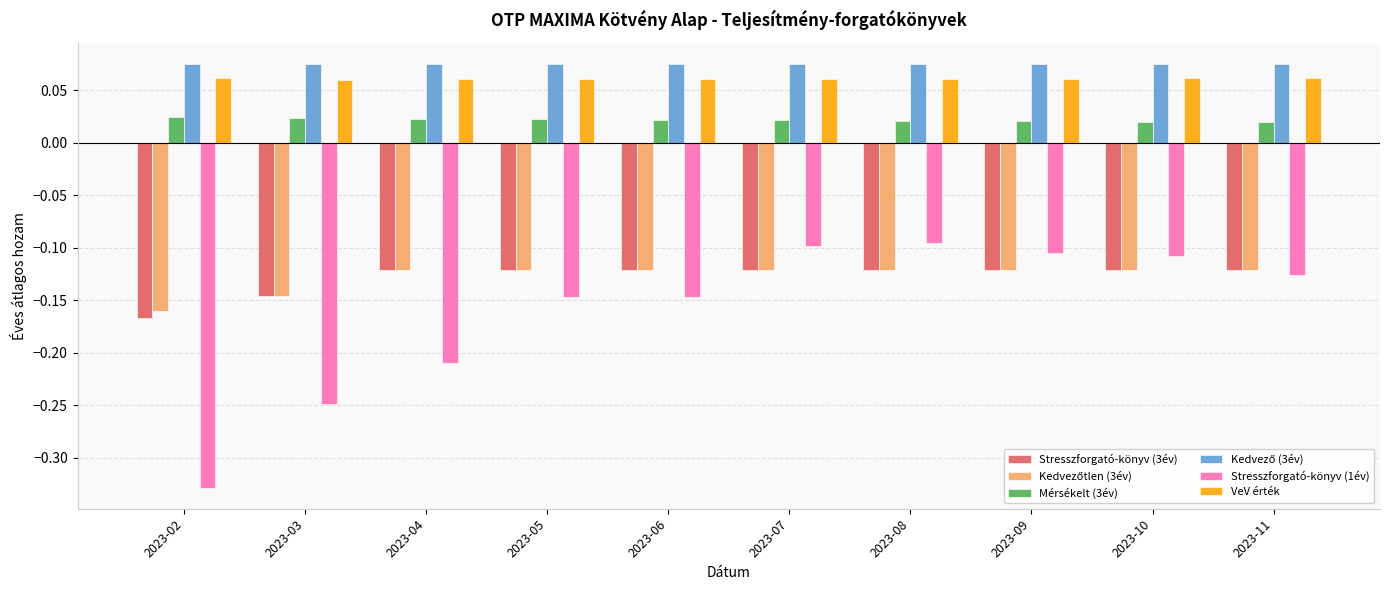

Which category has the lowest value across all series?

2023-02